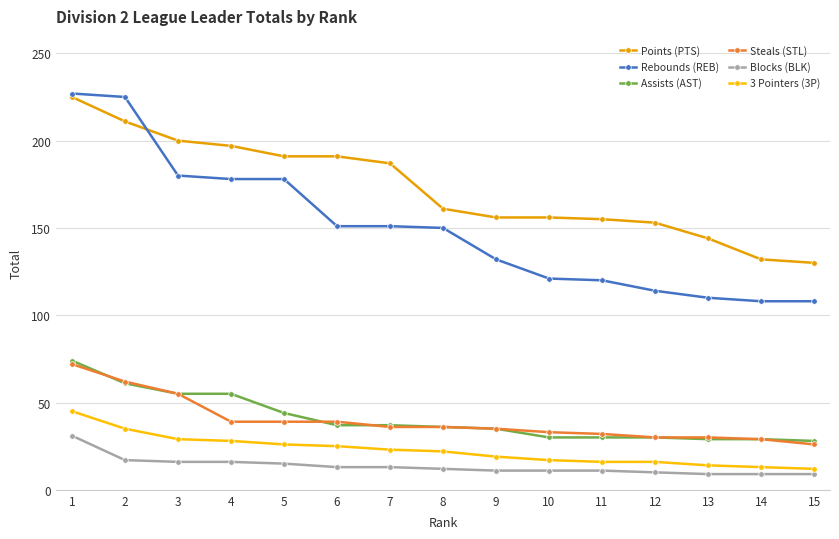

What is the difference between the highest and lowest values at 9?

145